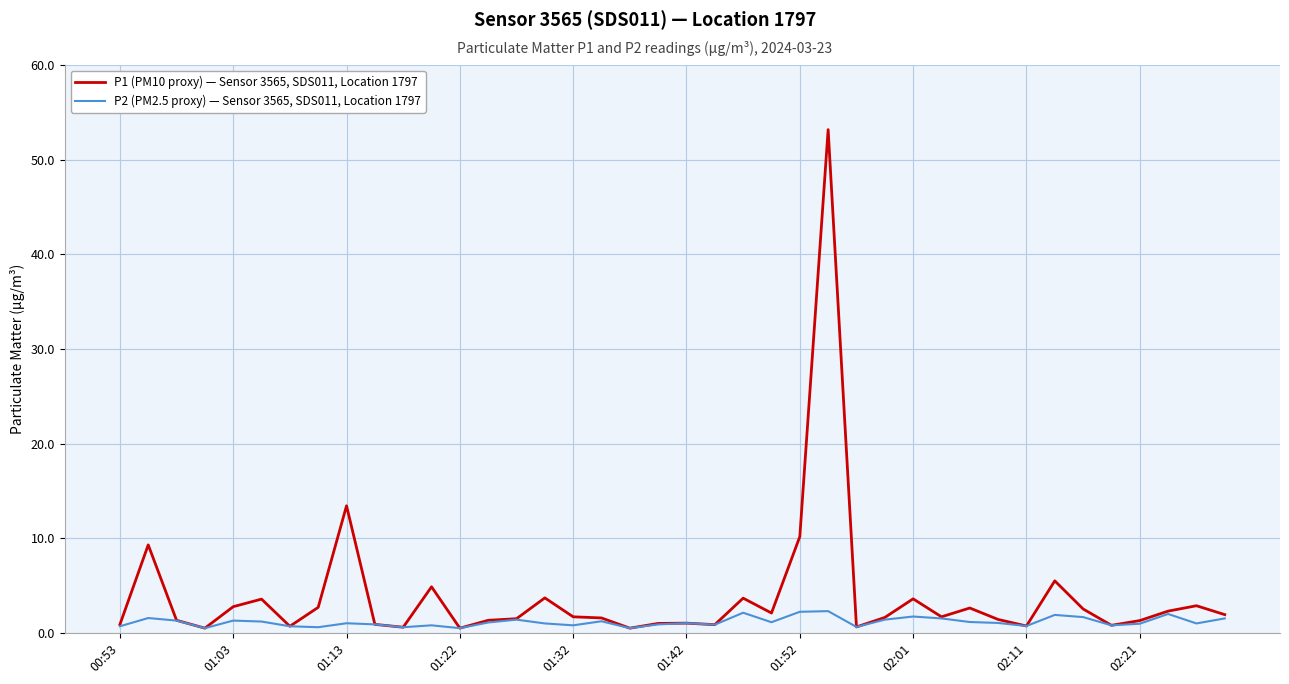

Which series has the largest range (max minus min)?

P1 (PM10 proxy) — Sensor 3565, SDS011, Location 1797